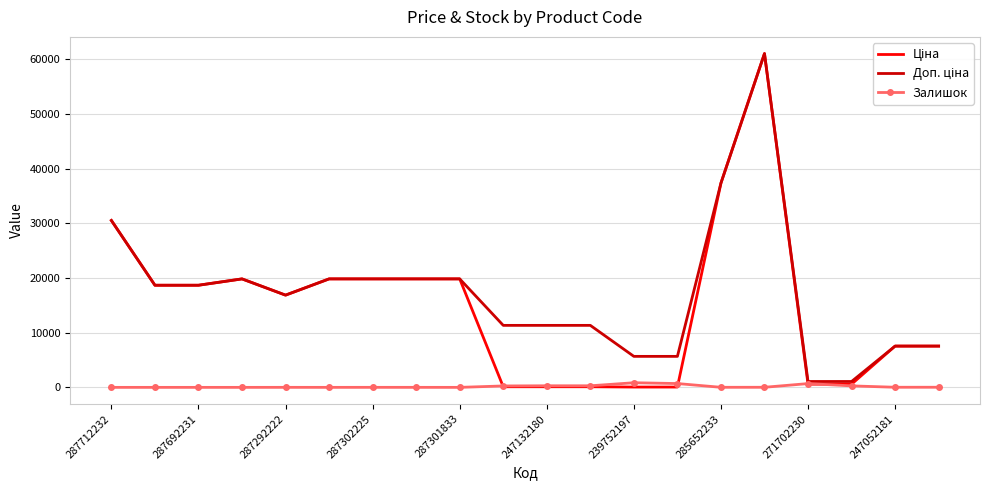

What is the greatest value displayed?

61024.7